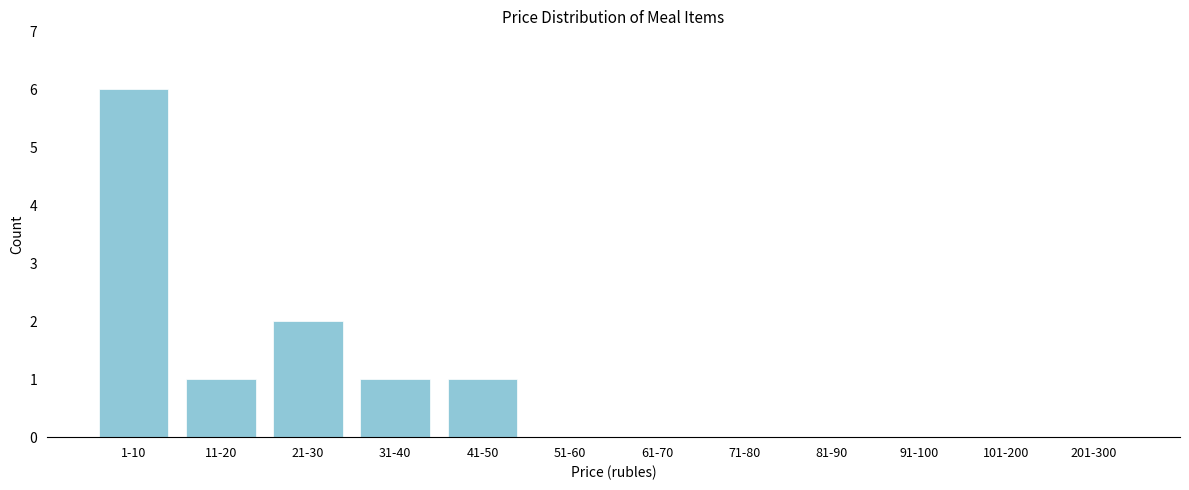

Reading right to left, extract all data points from this chart.

201-300=0	101-200=0	91-100=0	81-90=0	71-80=0	61-70=0	51-60=0	41-50=1	31-40=1	21-30=2	11-20=1	1-10=6